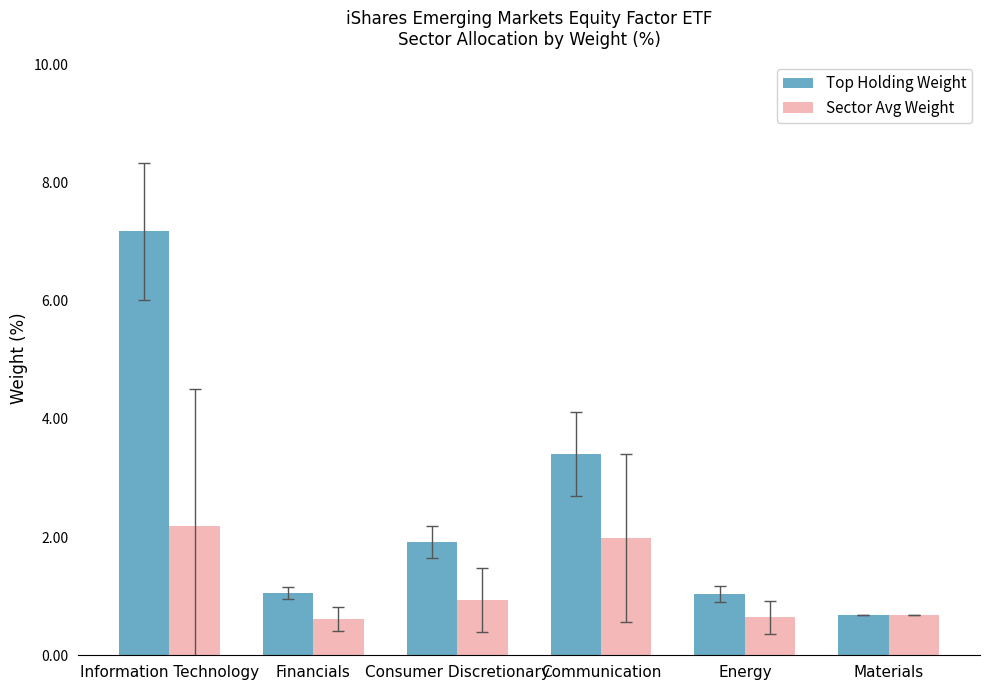

Rank the series at Communication from highest to lowest value.

Top Holding Weight, Sector Avg Weight